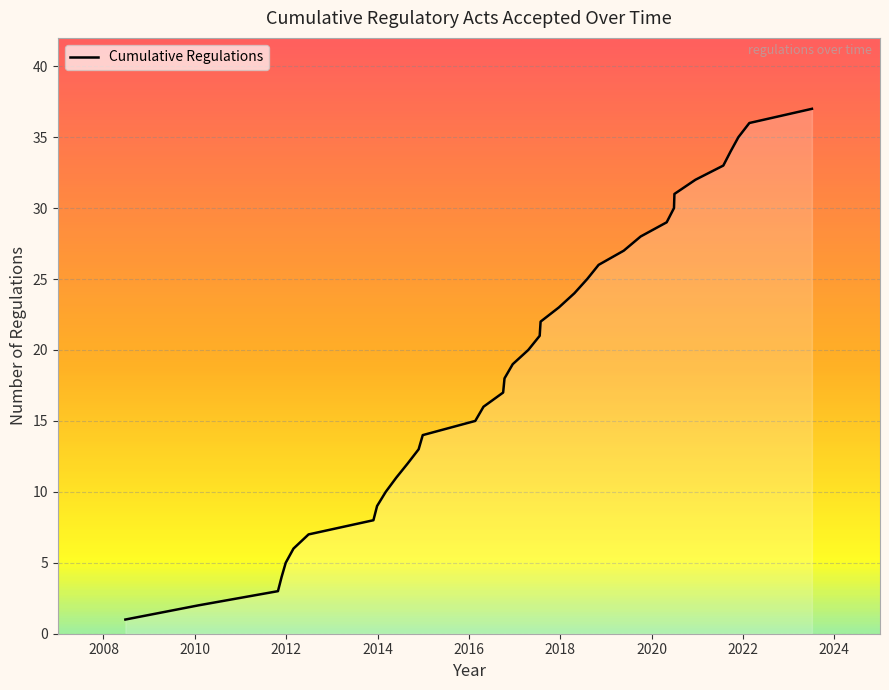

What is the maximum value shown in the chart?

37